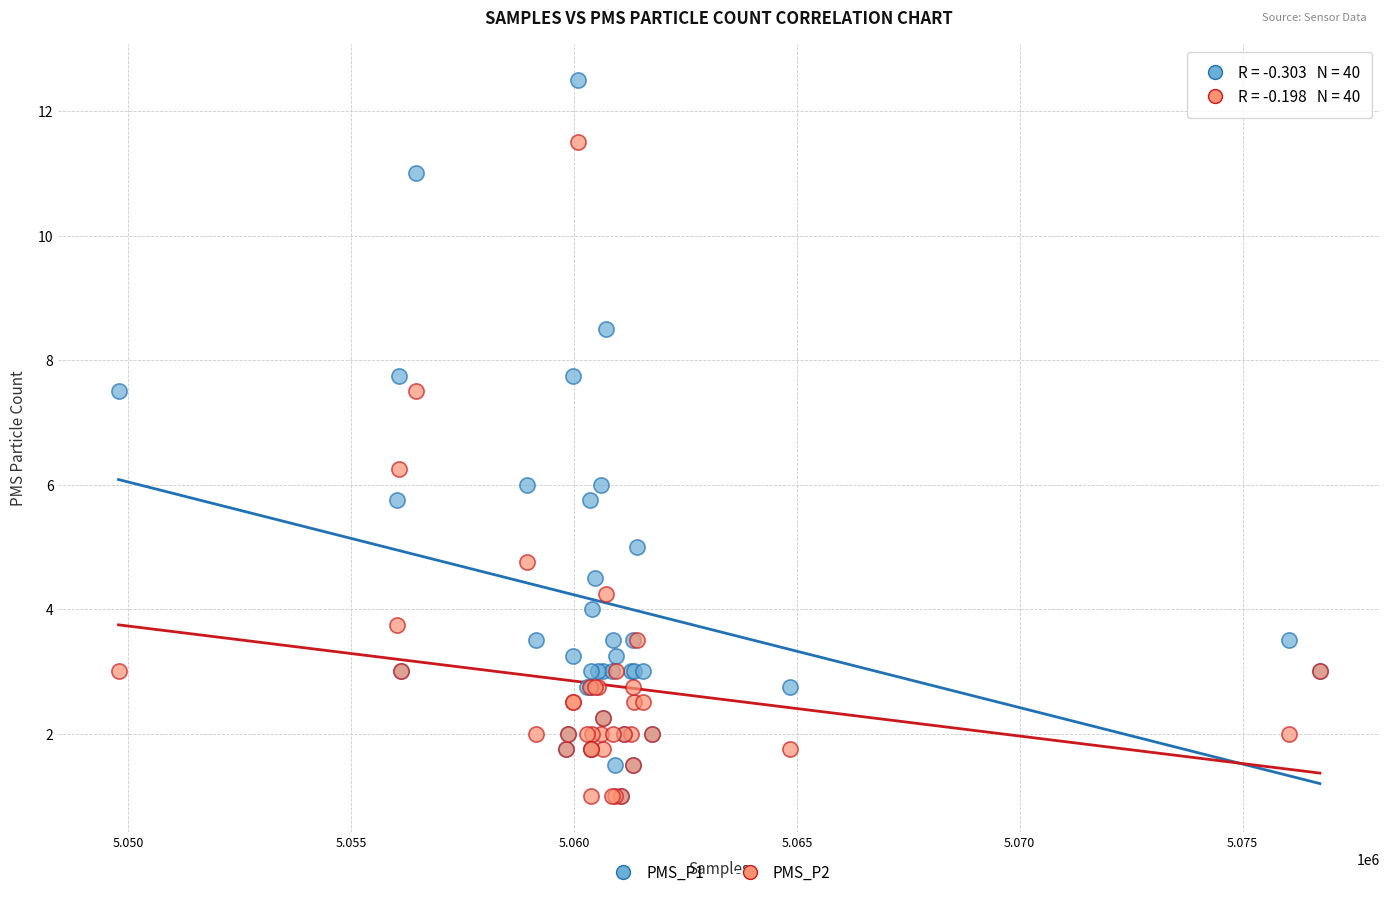

Which series reaches the maximum Y coordinate?

PMS_P1